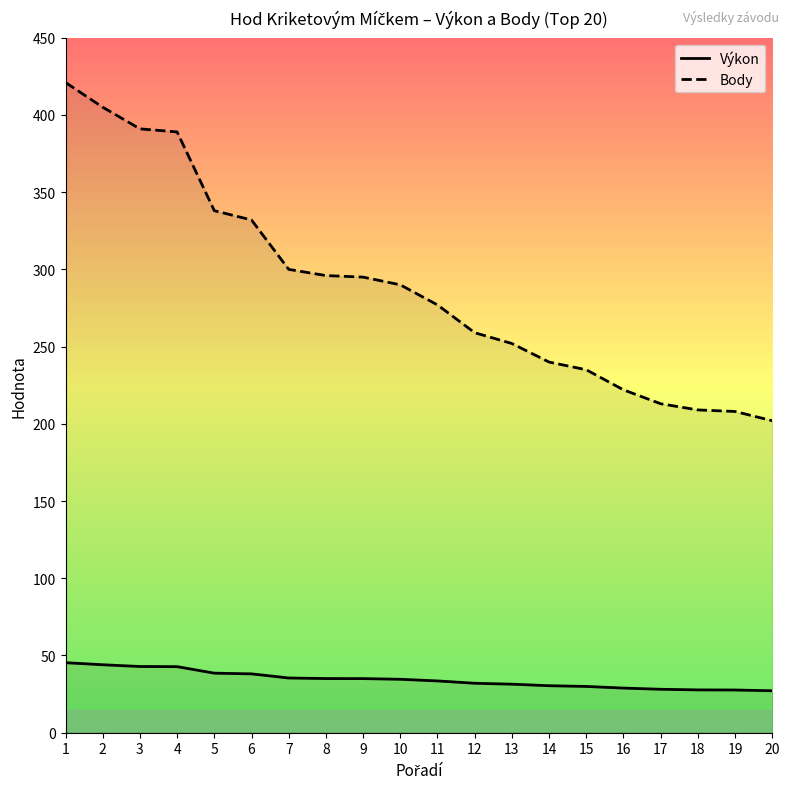

What is the value of the Výkon point at the 10th from the left?

34.6